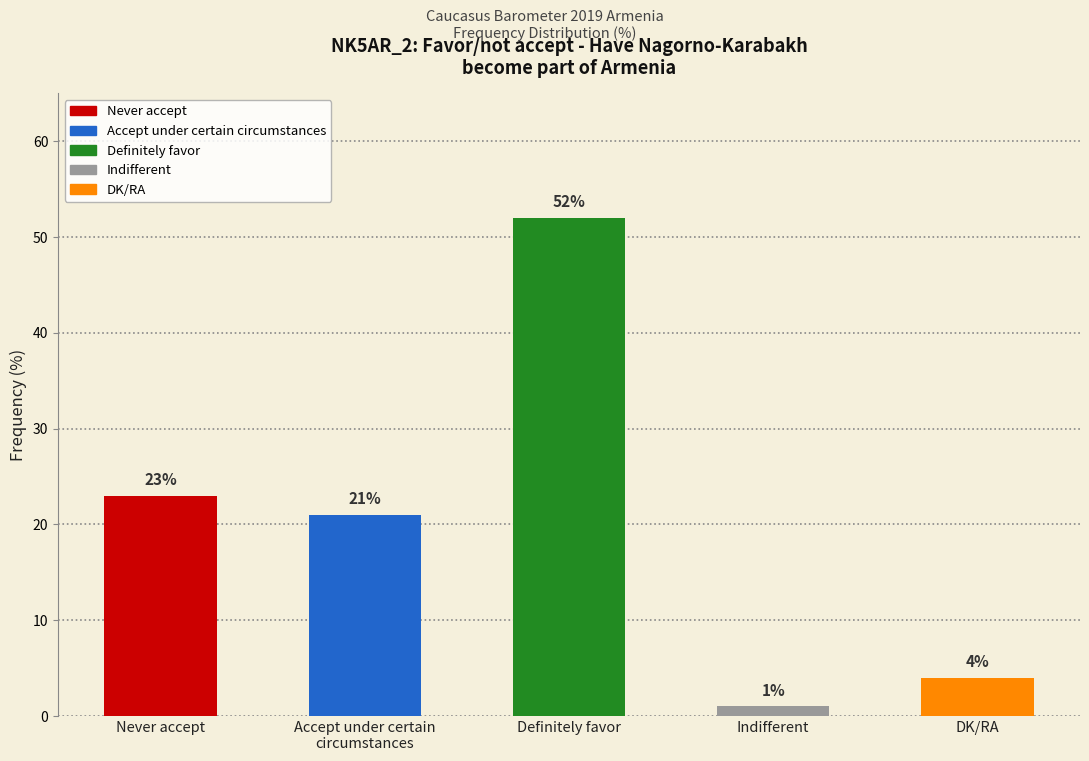

What is the label of the 3rd bar from the left?

Definitely favor